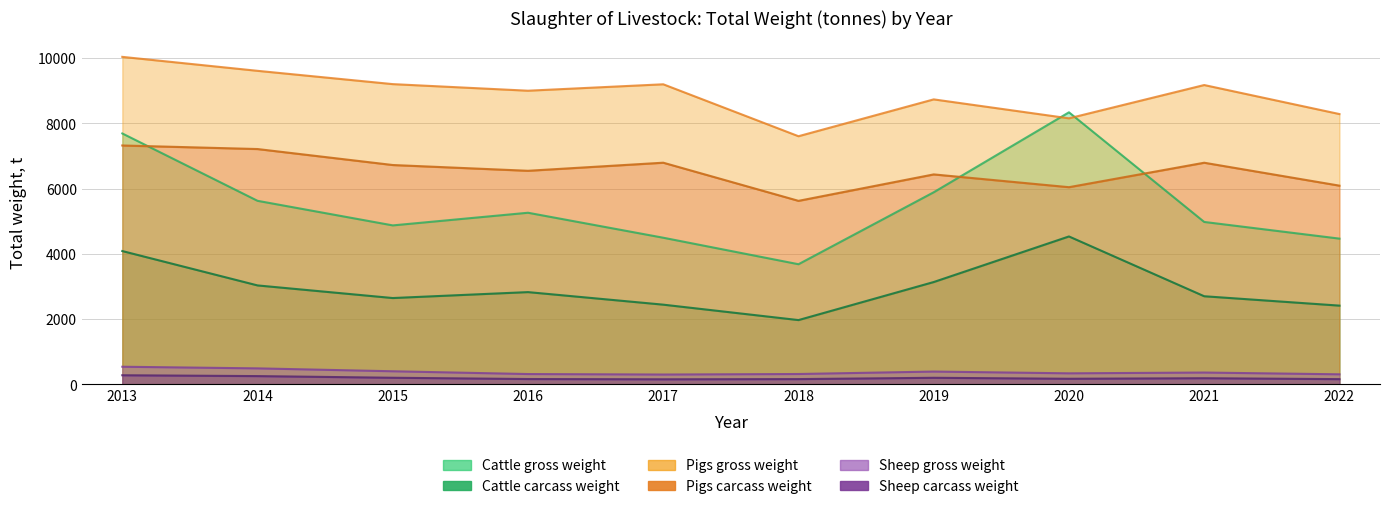

What is the value of the Cattle gross weight point at the 9th from the left?

4975.0